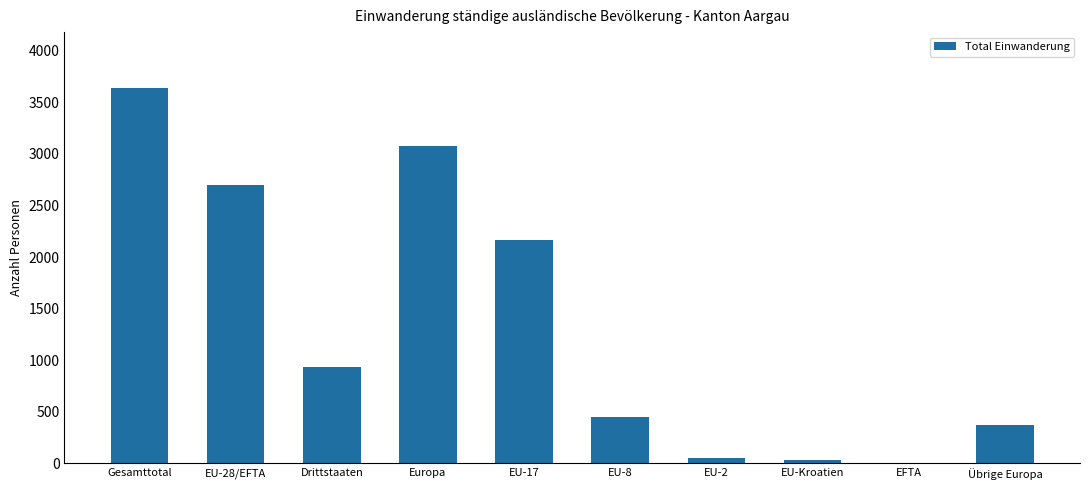

What value does the data have at EU-28/EFTA, to the nearest 100?

2700